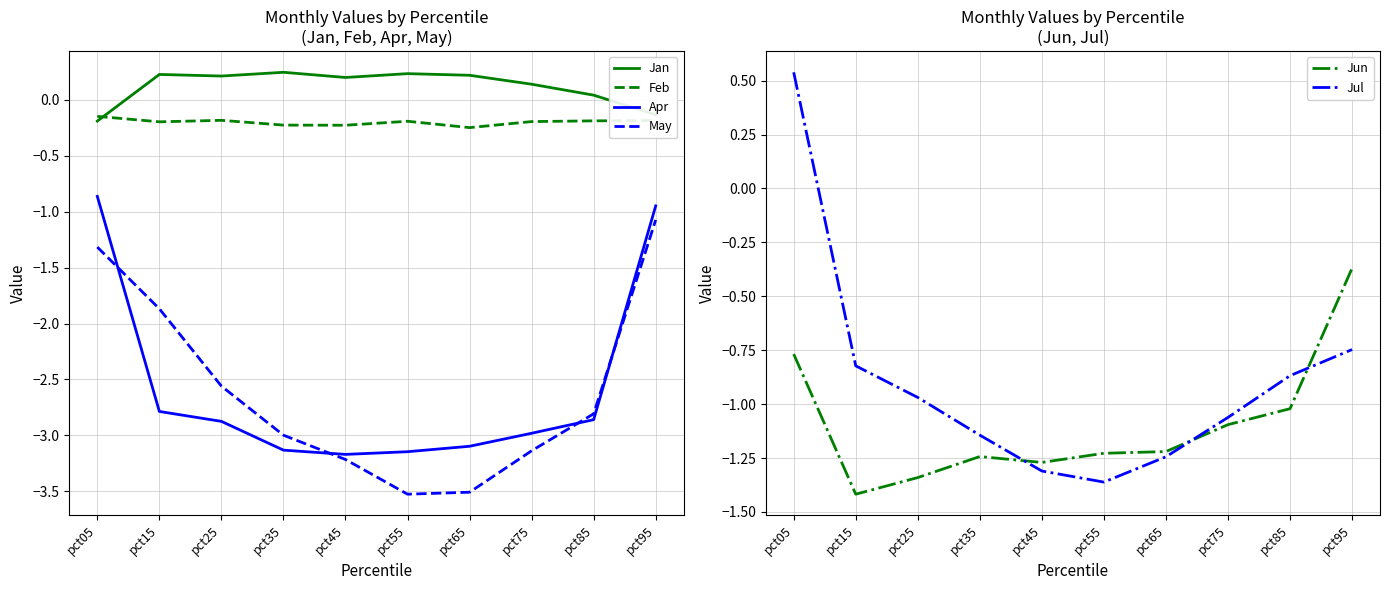

Rank the series by their maximum value, from highest to lowest.

Jul, Jan, Feb, Jun, Apr, May